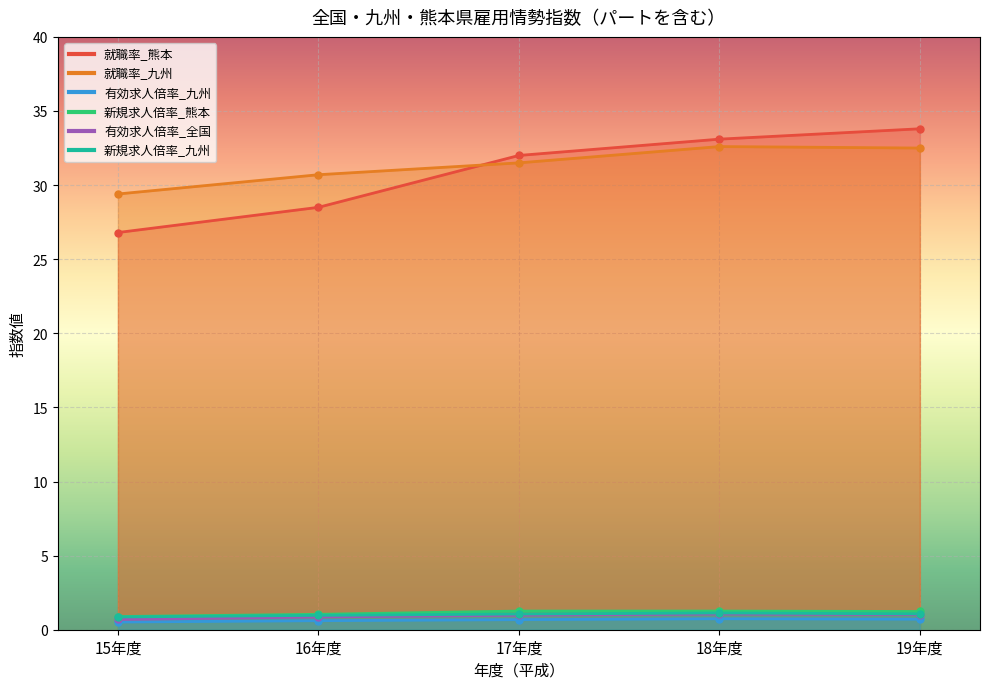

Is it true that 有効求人倍率_九州 equals 0.7 at 18年度?

True